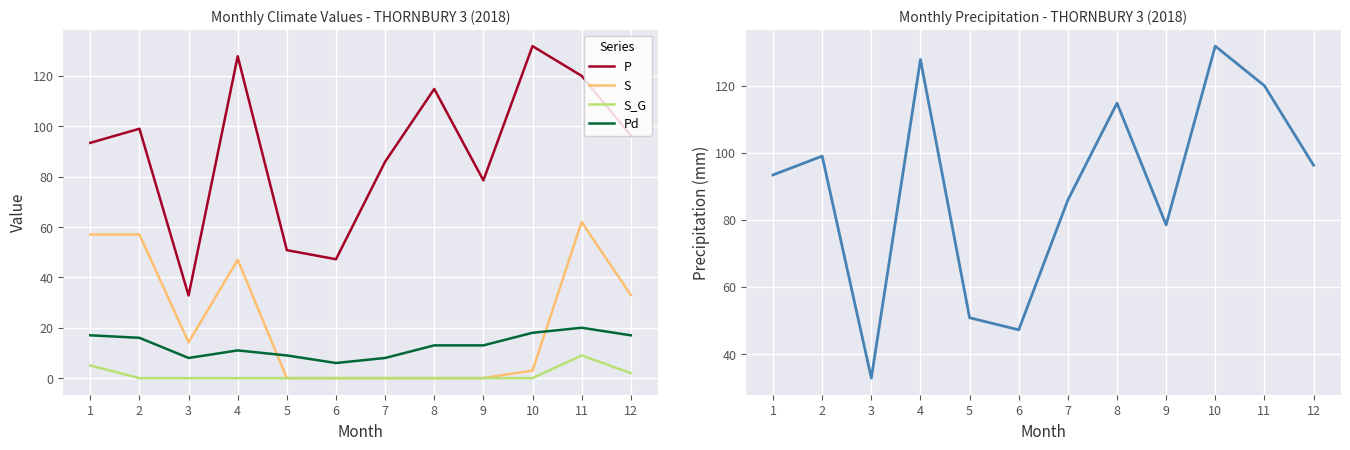

How many S_G values are between 0 and 2?

10